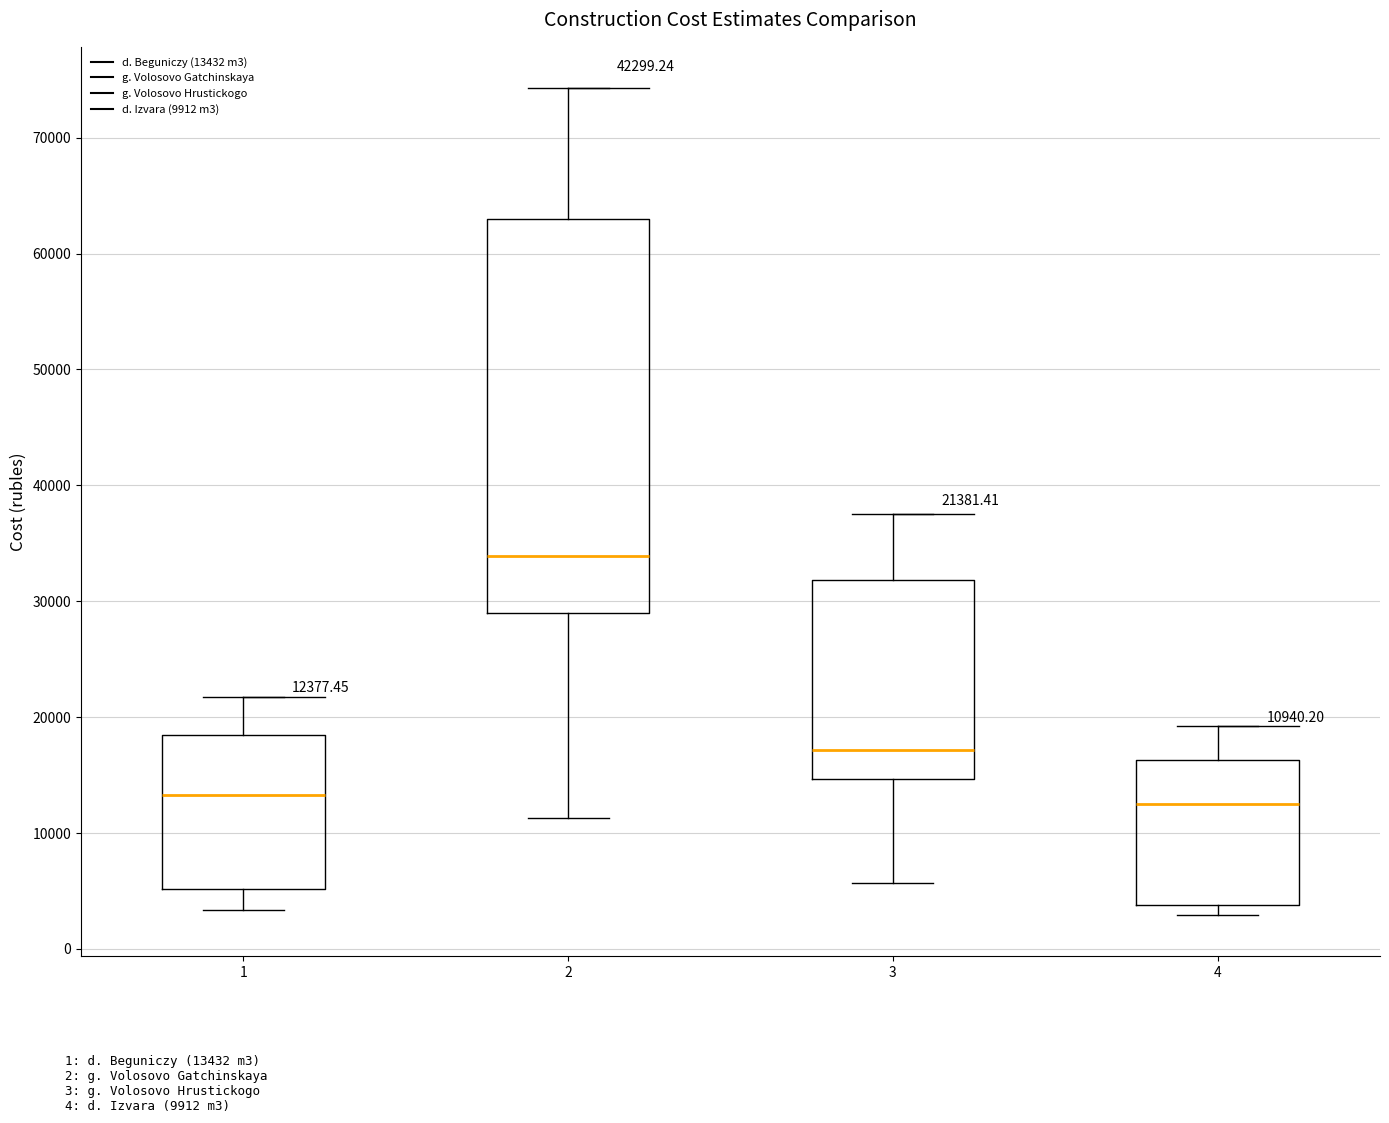

Comparing the boxes themselves (not the whiskers), which one is the tallest?

2